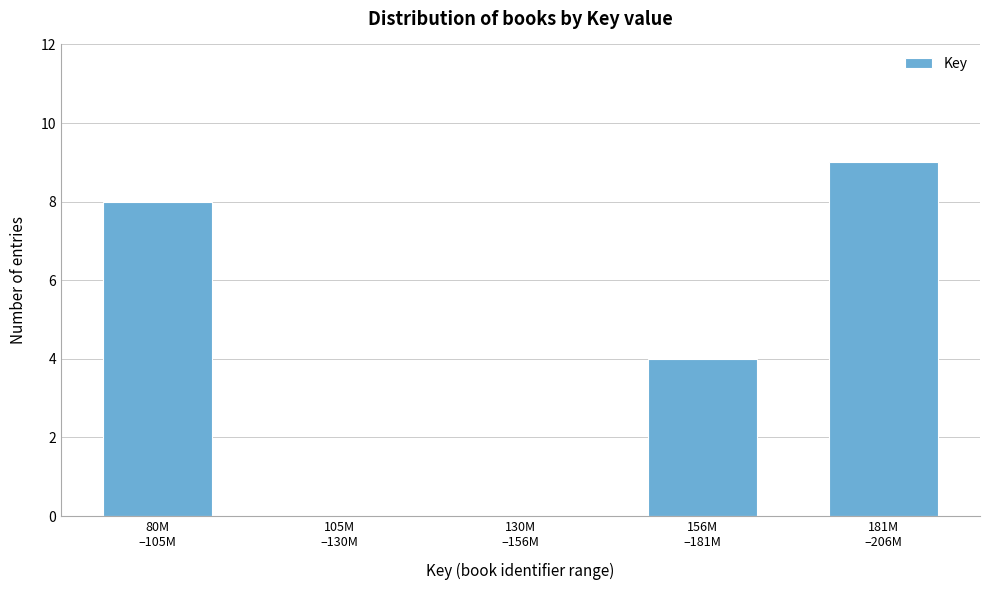

What is the greatest value displayed?

9